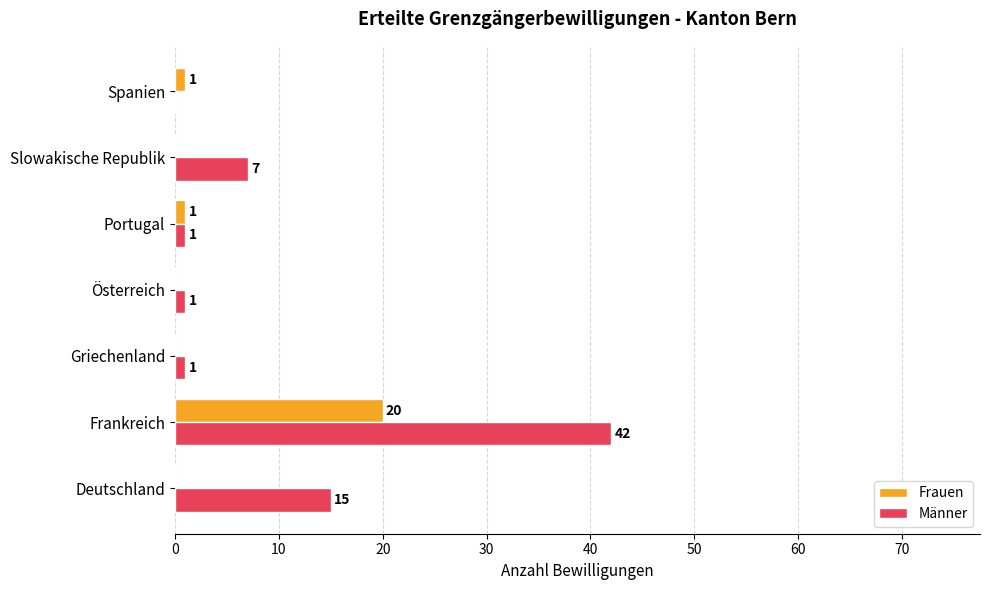

What is the highest value of the Frauen series?

20